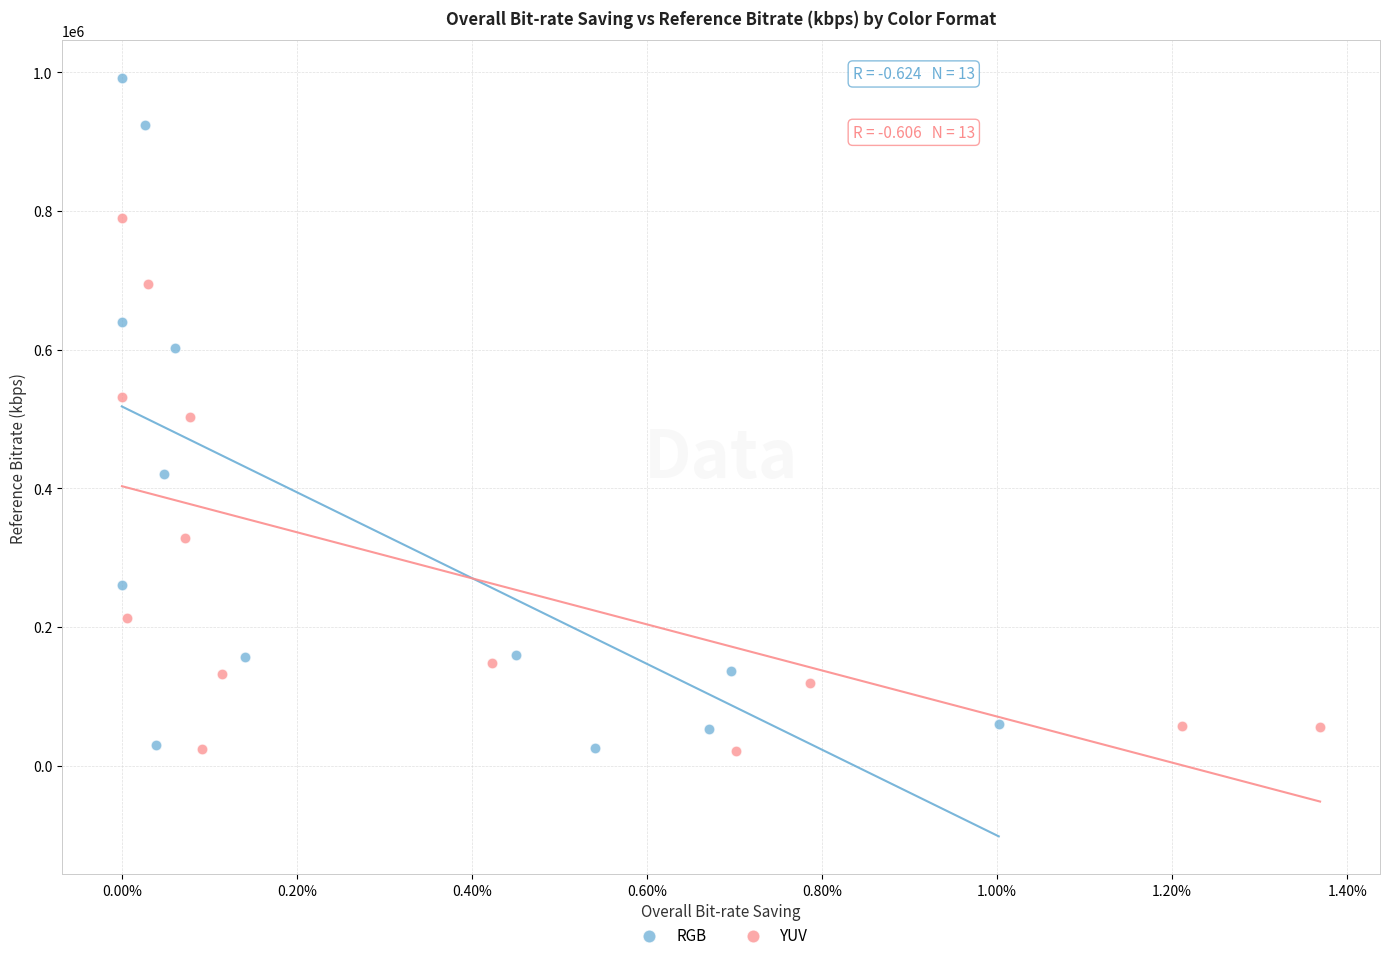

Which series contains the highest Y value?

RGB